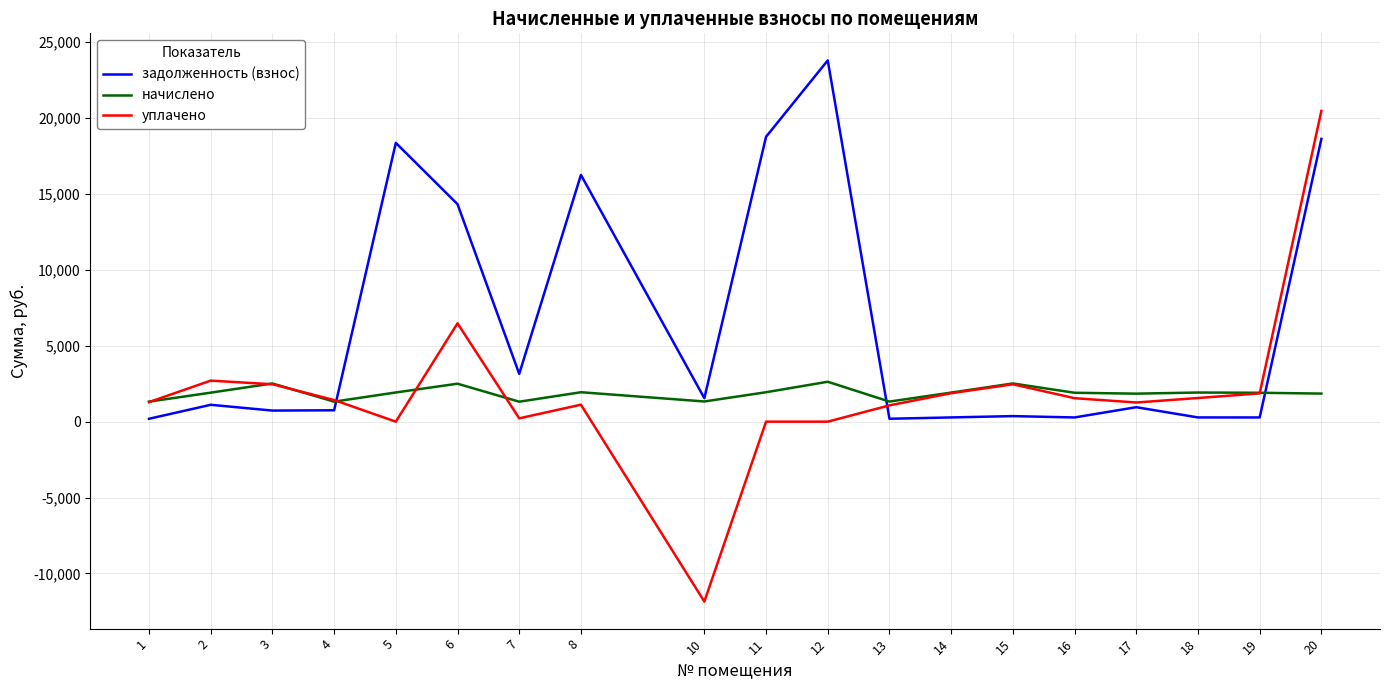

Where is the first local maximum for задолженность (взнос)?

2